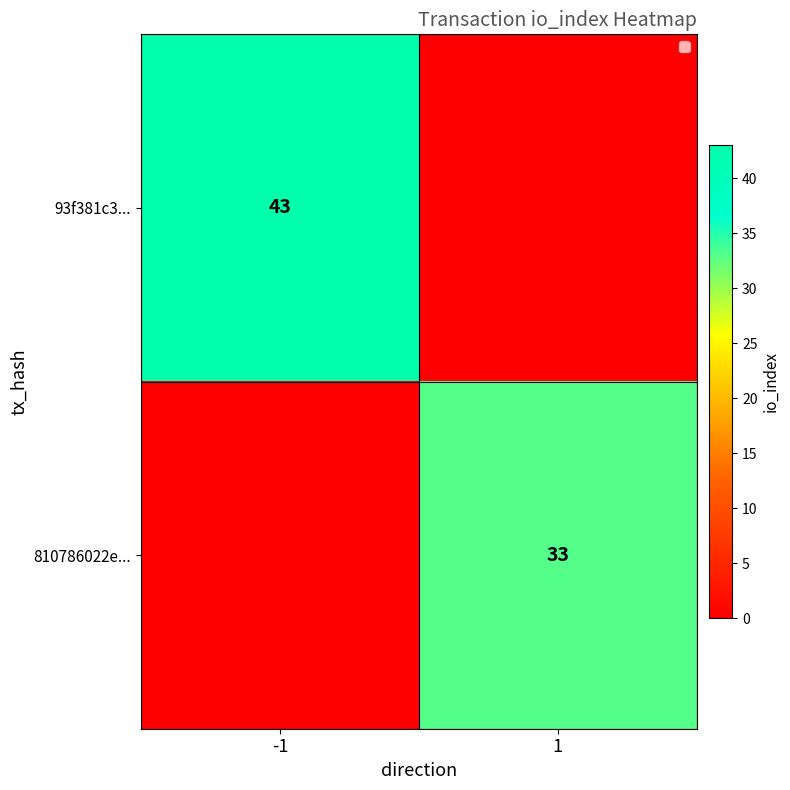

The value of 93f381c3... at -1 is 65. True or false?

False